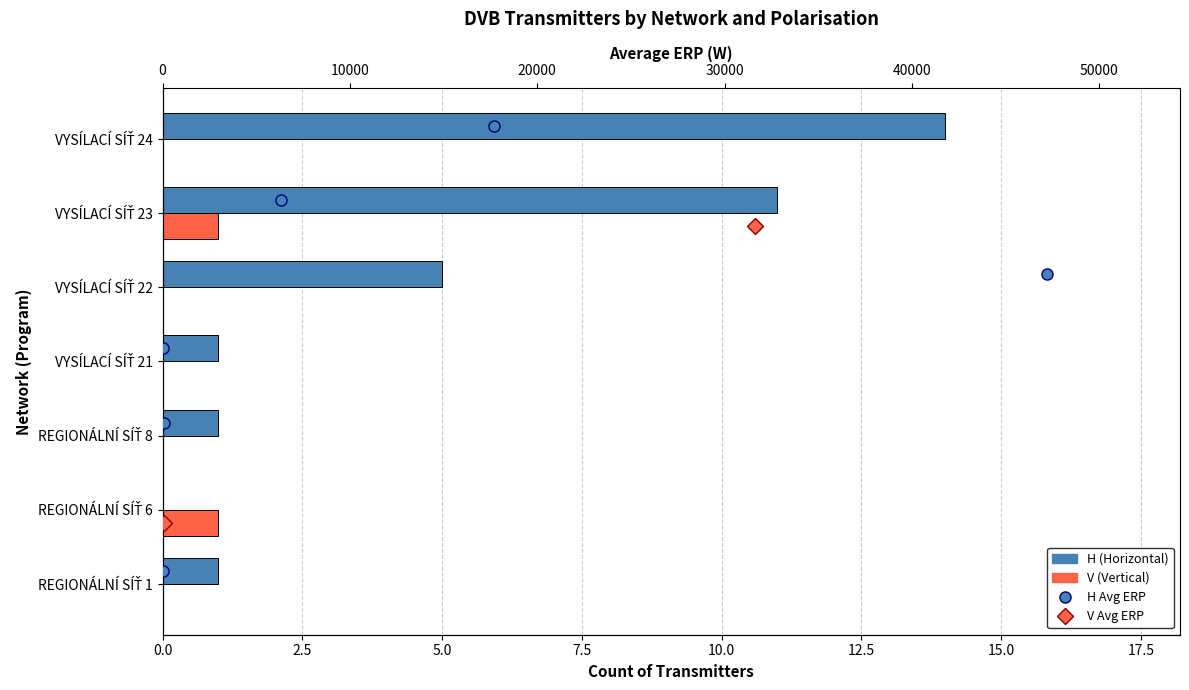

How many bars are there in each group?

2